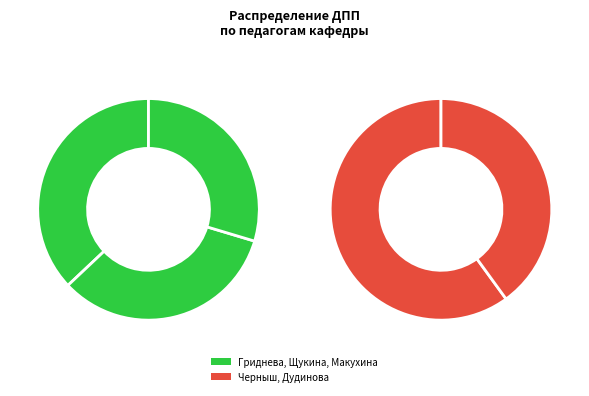

True or false: Щукина П.М. accounts for 24% of the total.

True